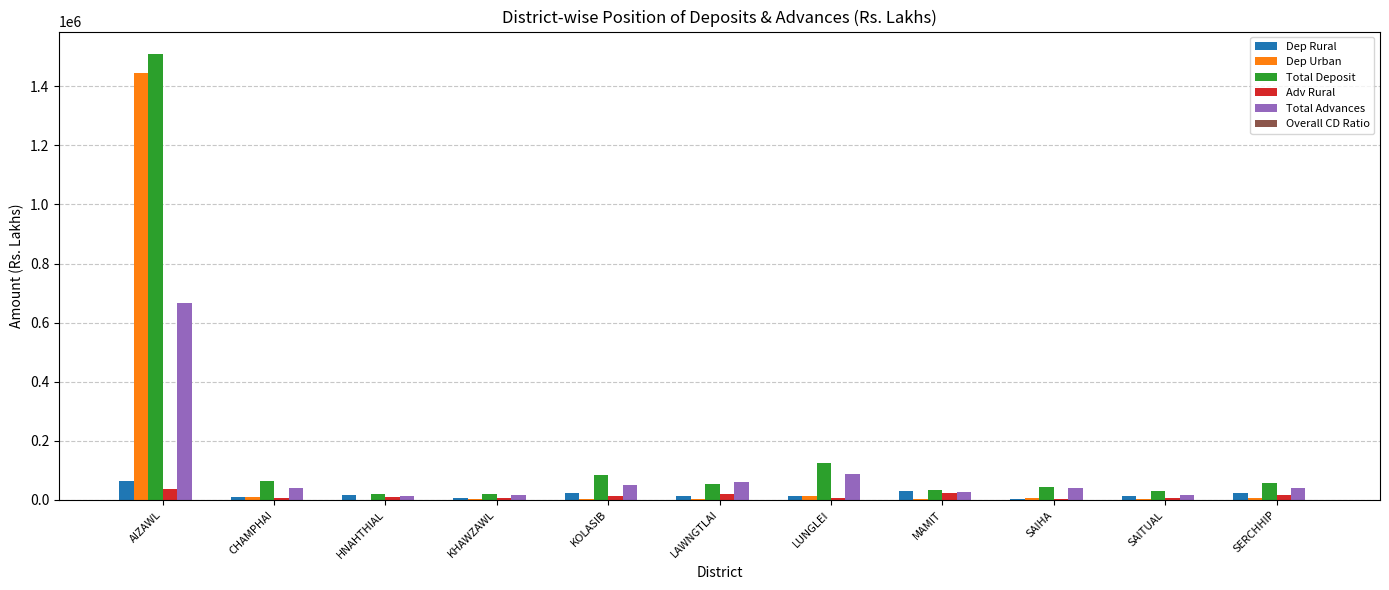

Which series has the largest total across all categories?

Total Deposit